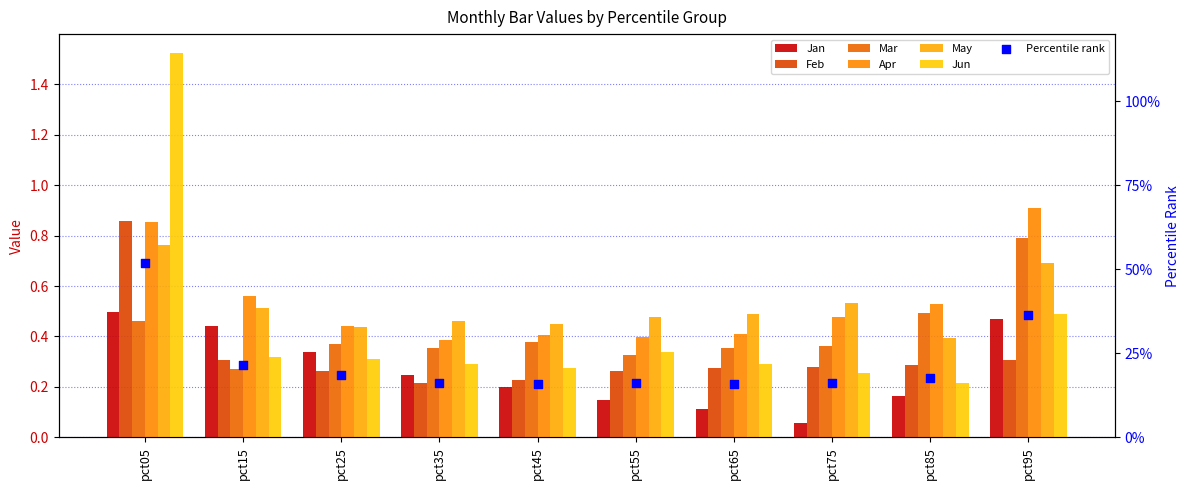

What is the total value across all series at pct05?

5.0